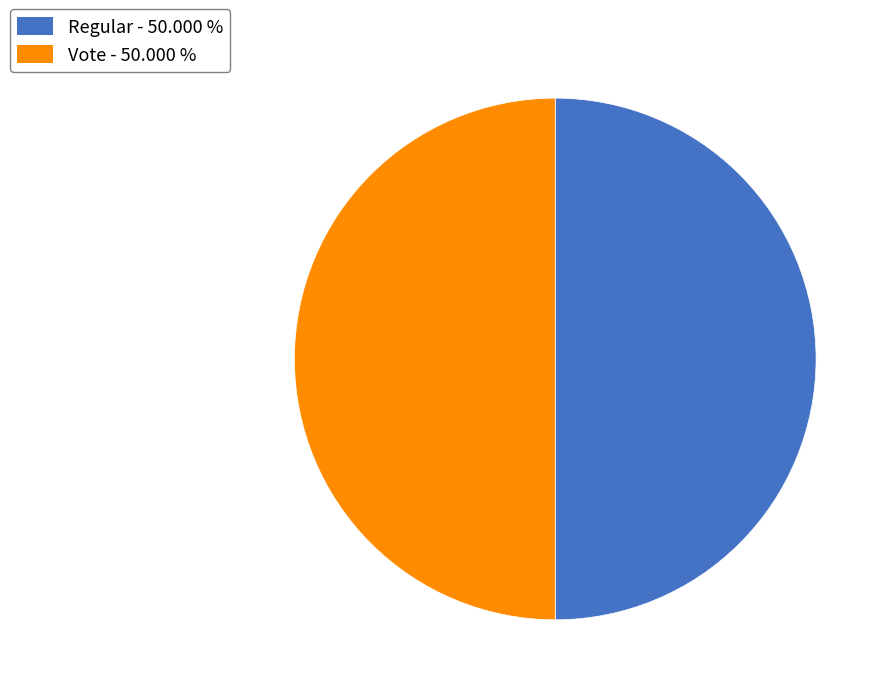

Do Regular - 50.000 % and Vote - 50.000 % together represent more than half of the pie?

Yes